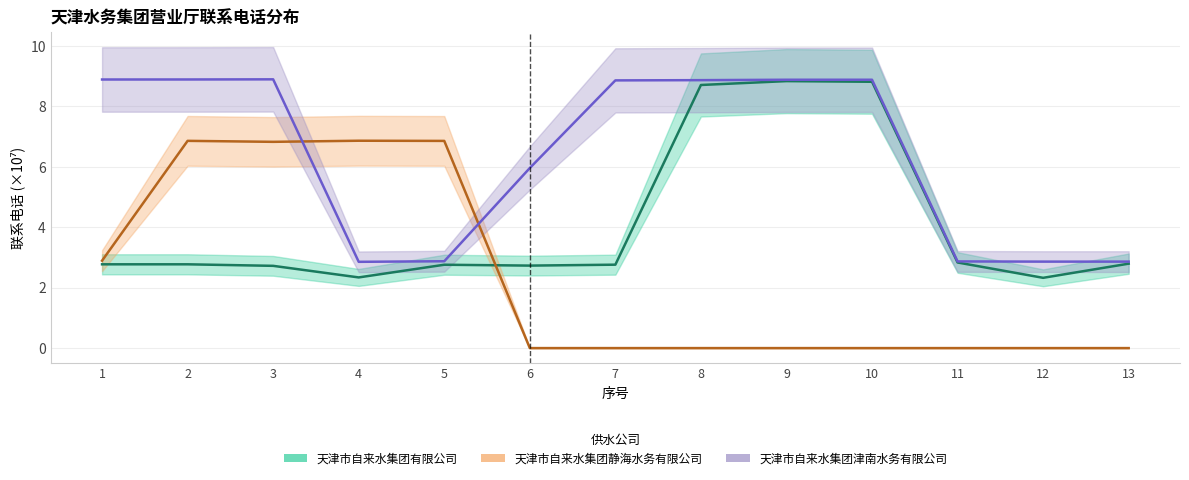

Between 2 and 3, which series saw the biggest shift?

天津市自来水集团有限公司